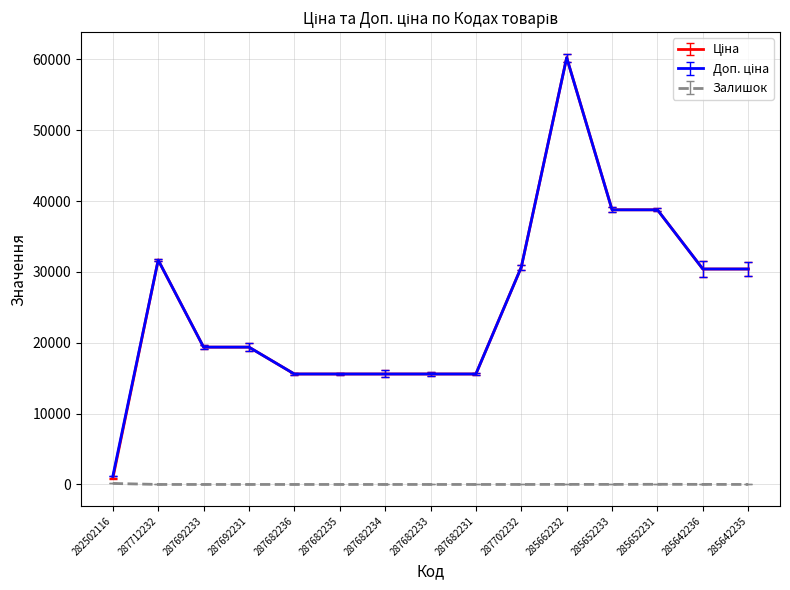

What is the difference between the highest and lowest values at 287692233?

19381.6